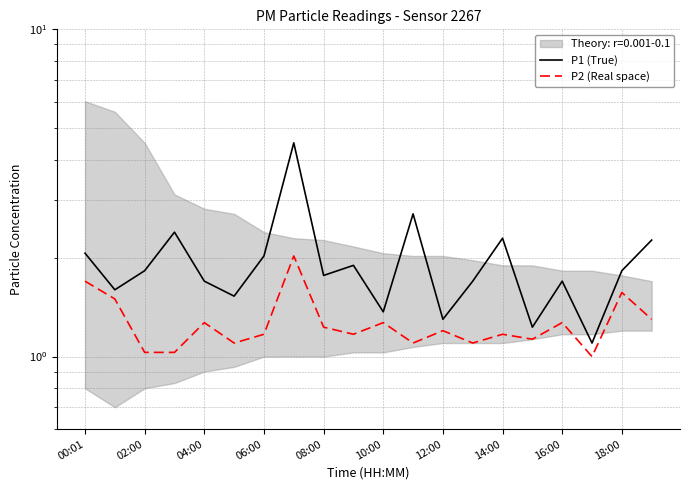

What is the difference between the maximum and minimum values in the P2 (Real space) series?

1.0